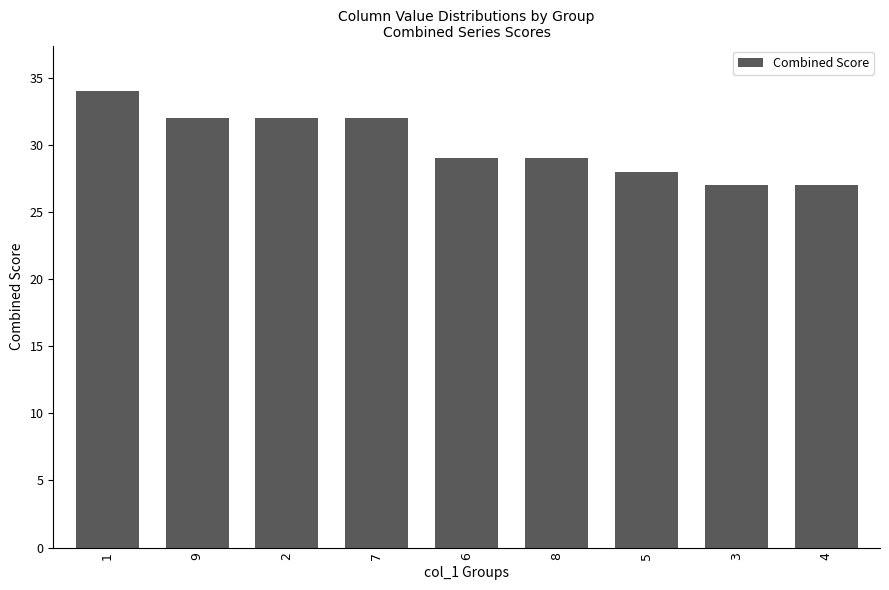

Reading left to right, list all the values displayed in this chart.

34	32	32	32	29	29	28	27	27